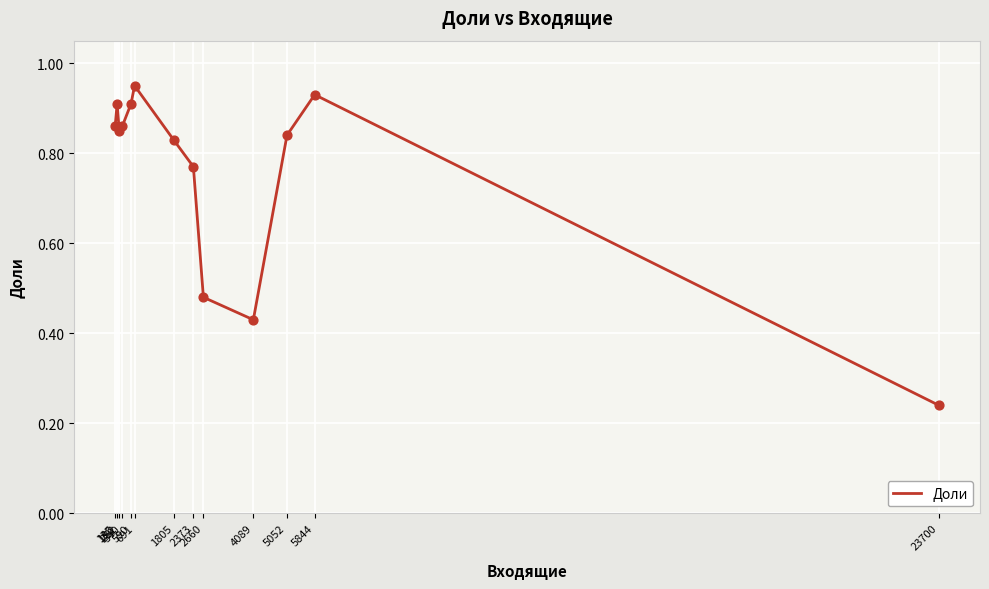

Between 2660 and 23700, which is larger?

2660